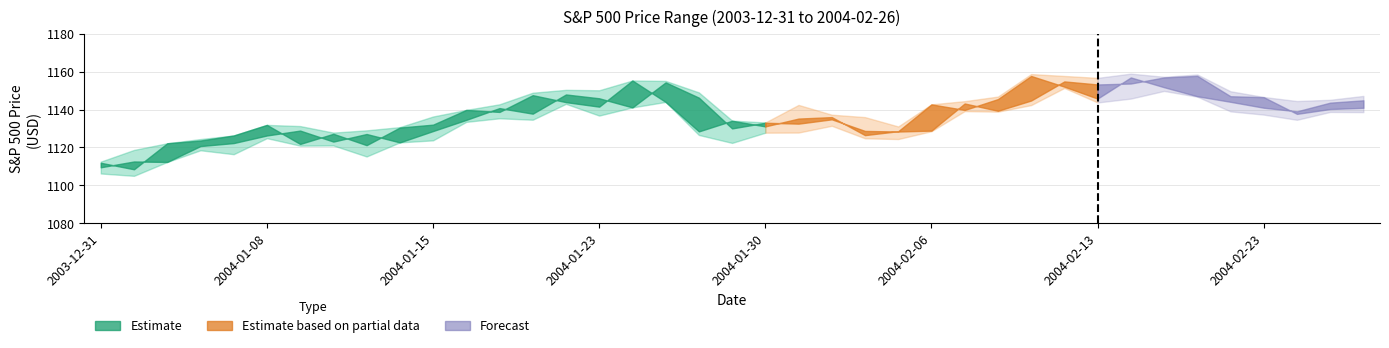

How many values in the High series are below 1142?

17